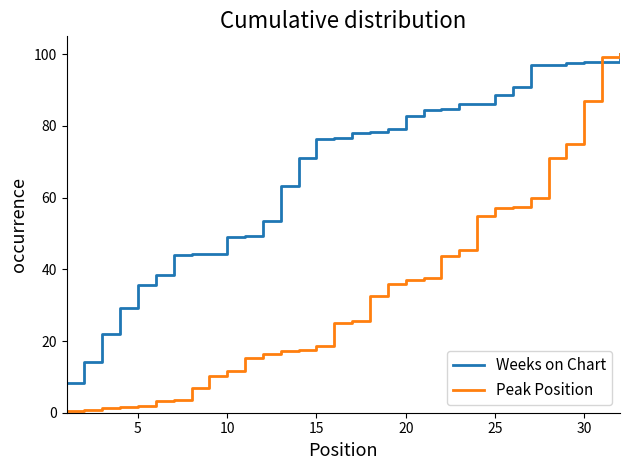

Which series has the largest range (max minus min)?

Peak Position